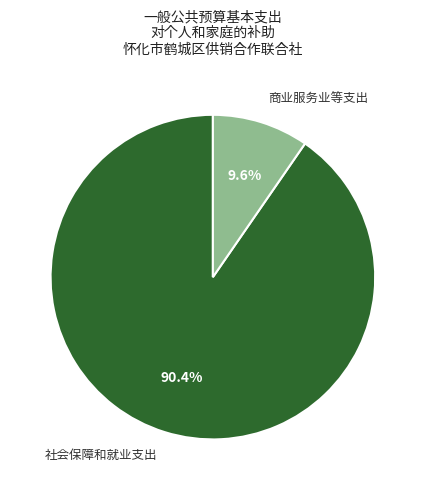

Approximately how many times larger is the value at 商业服务业等支出 compared to 社会保障和就业支出?

0.1